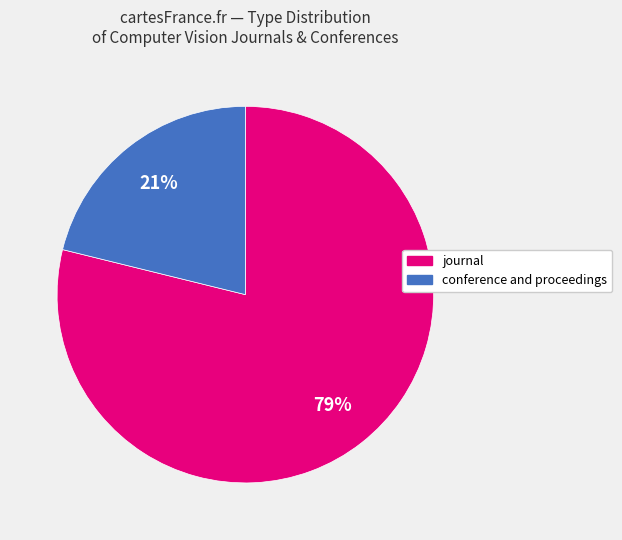

How many segments does this pie chart have?

2